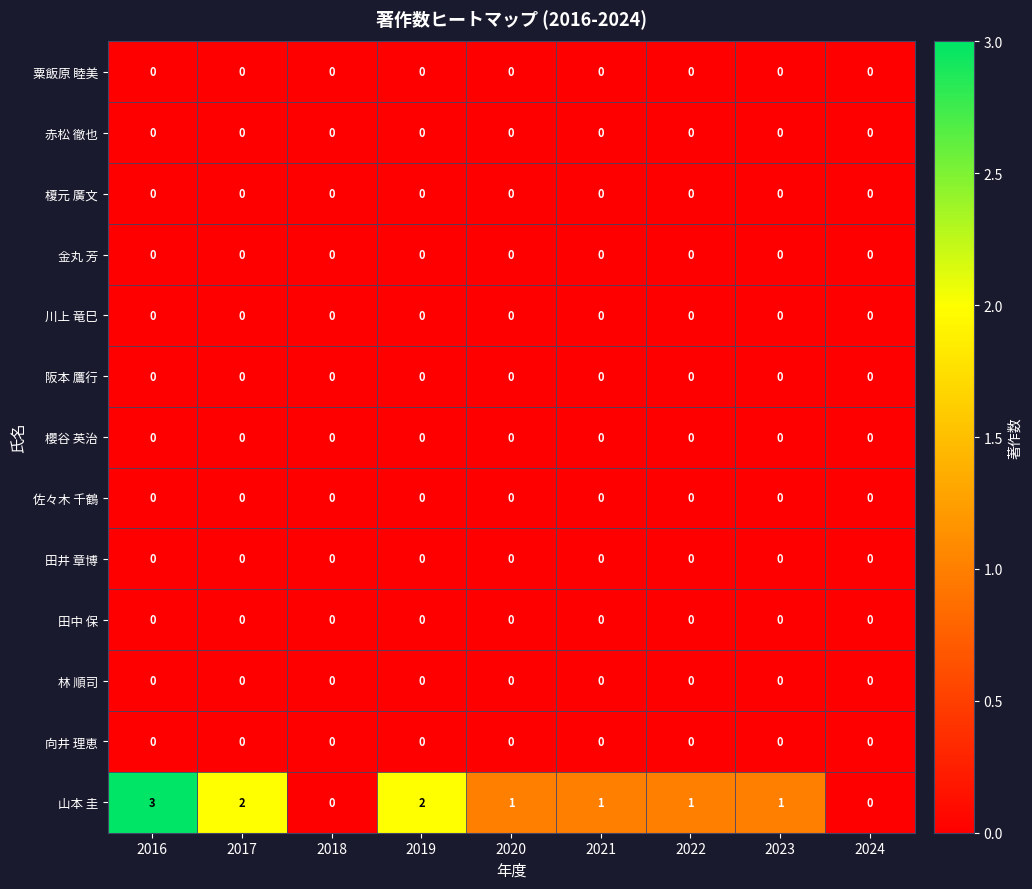

Which label corresponds to the largest value in the chart?

2016